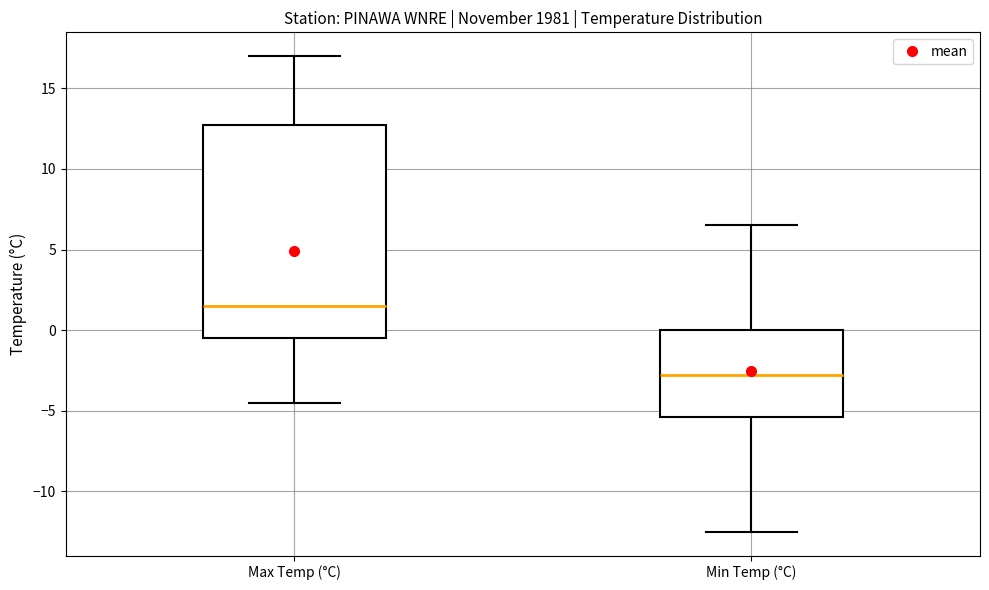

Which box has the lowest median line?

Min Temp (°C)